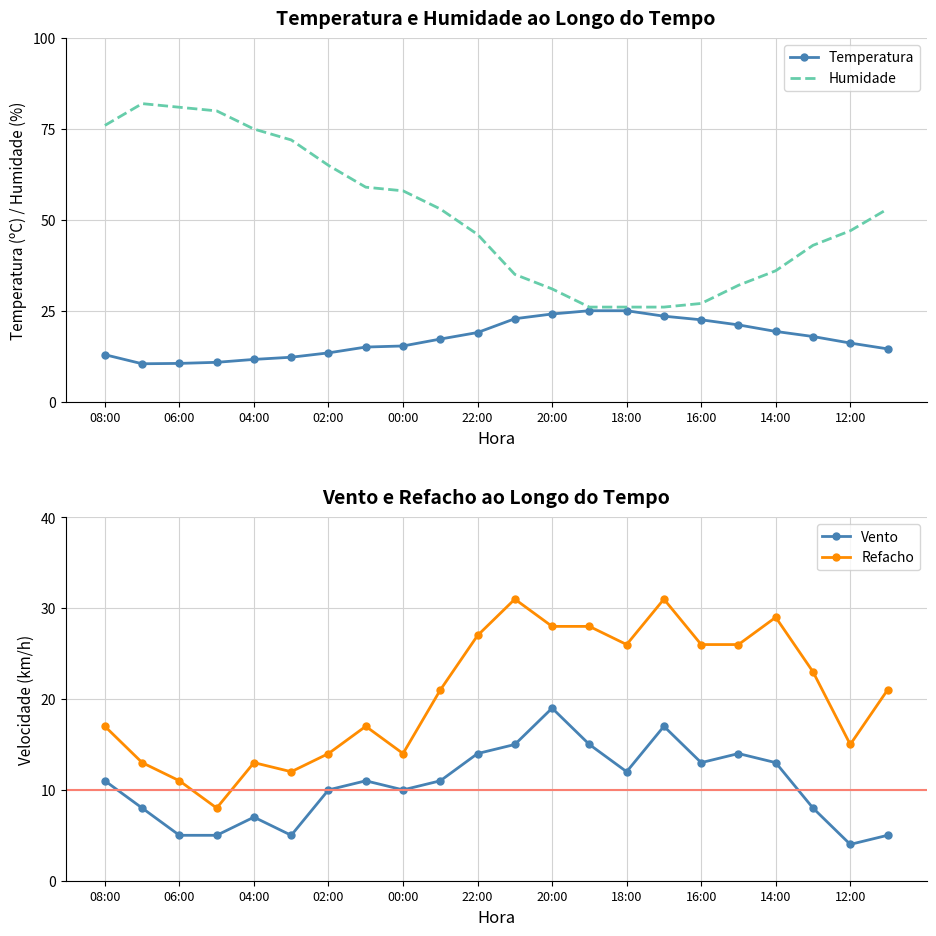

What value does the Temperatura series have at 12:00?

16.1